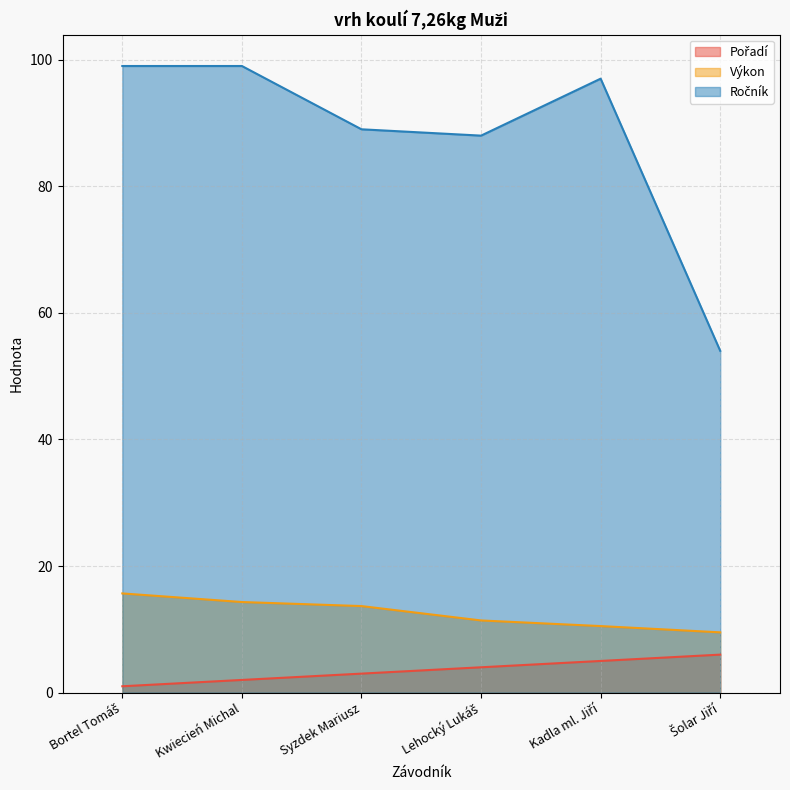

At which label is Pořadí closest to 3?

Syzdek Mariusz